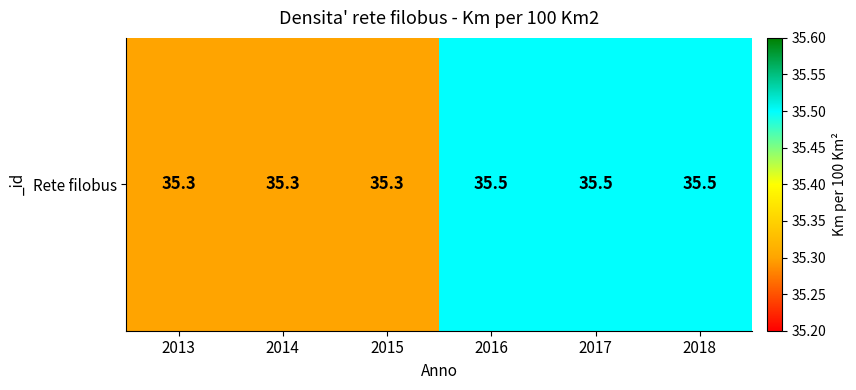

Count the values in the range 35 to 36.

6